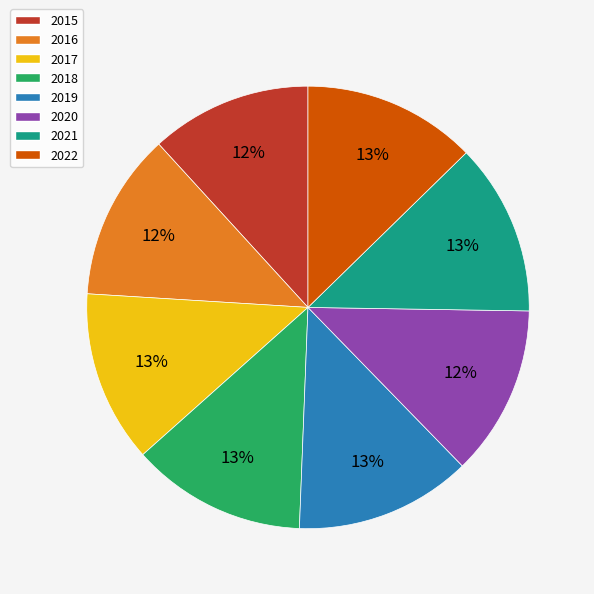

Count the number of slices in the pie.

8